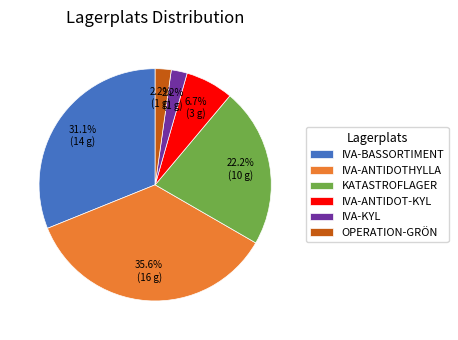

Is IVA-ANTIDOT-KYL the majority of the pie?

No